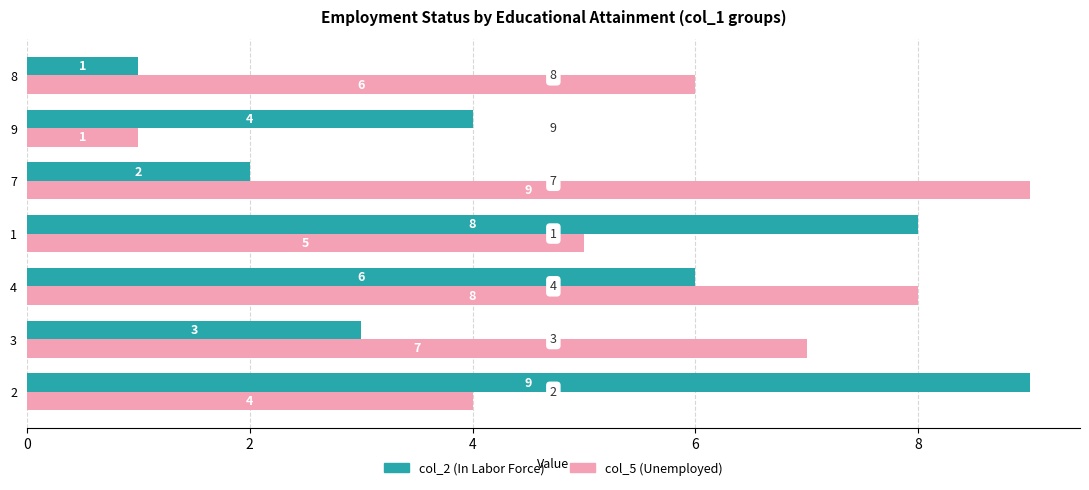

The col_5 (Unemployed) series shows 2 at 7. True or false?

False